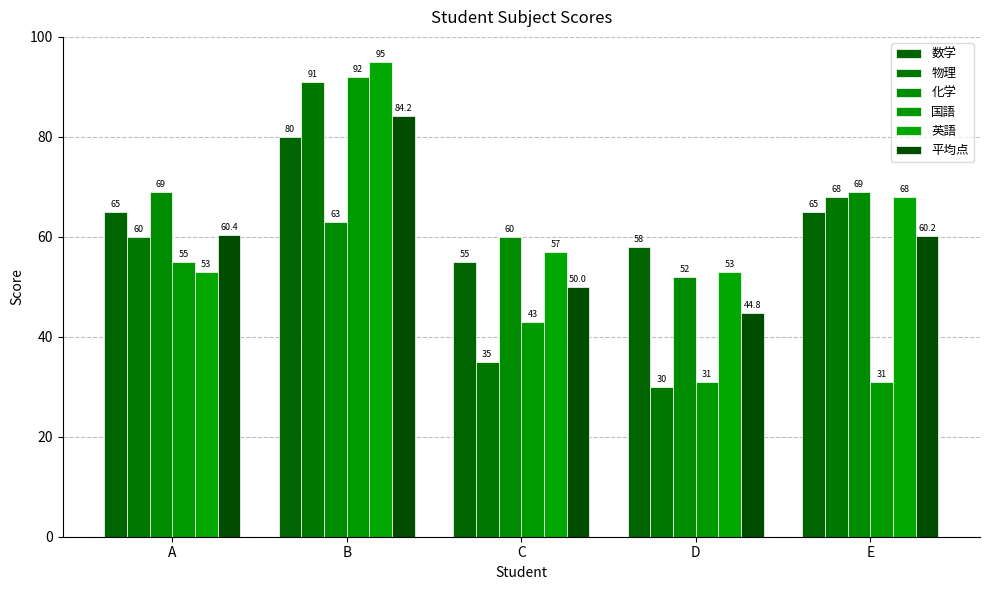

Does the chart contain stacked bars?

No